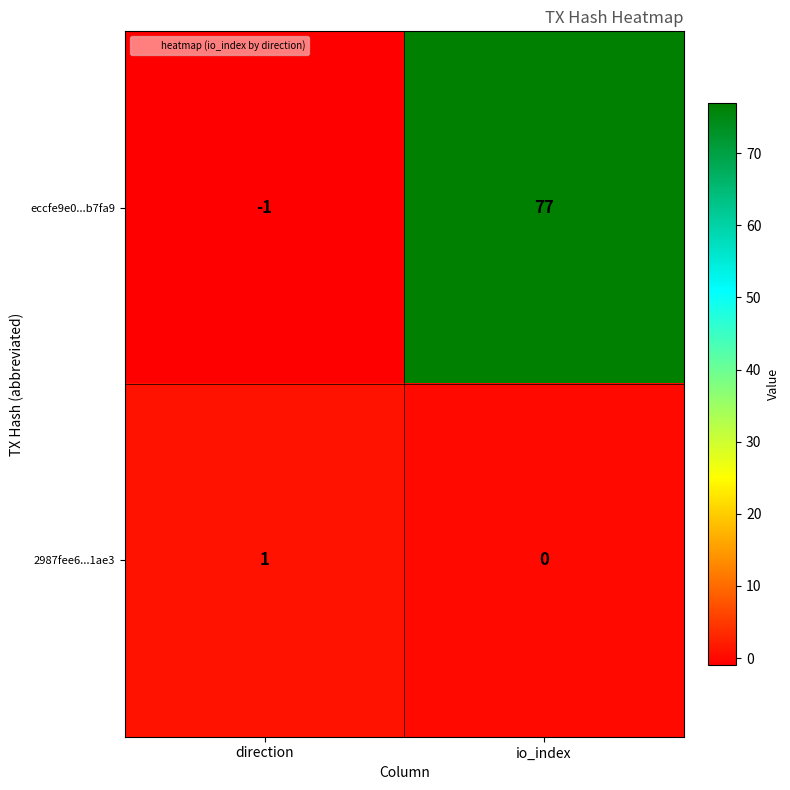

Count the number of categories in the chart.

2